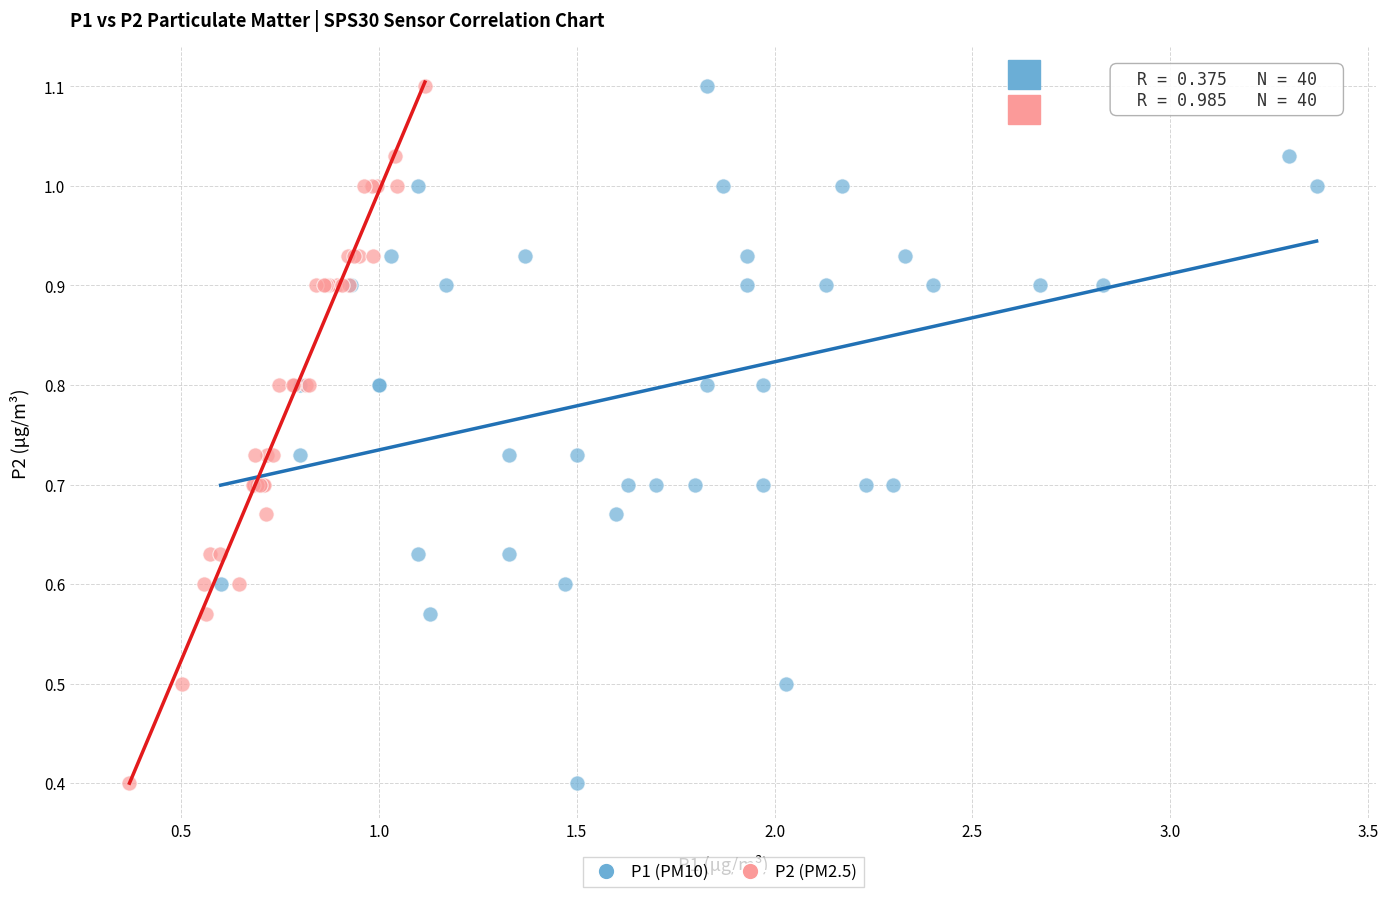

What are all the series names shown in the legend?

P1 (PM10), P2 (PM2.5)